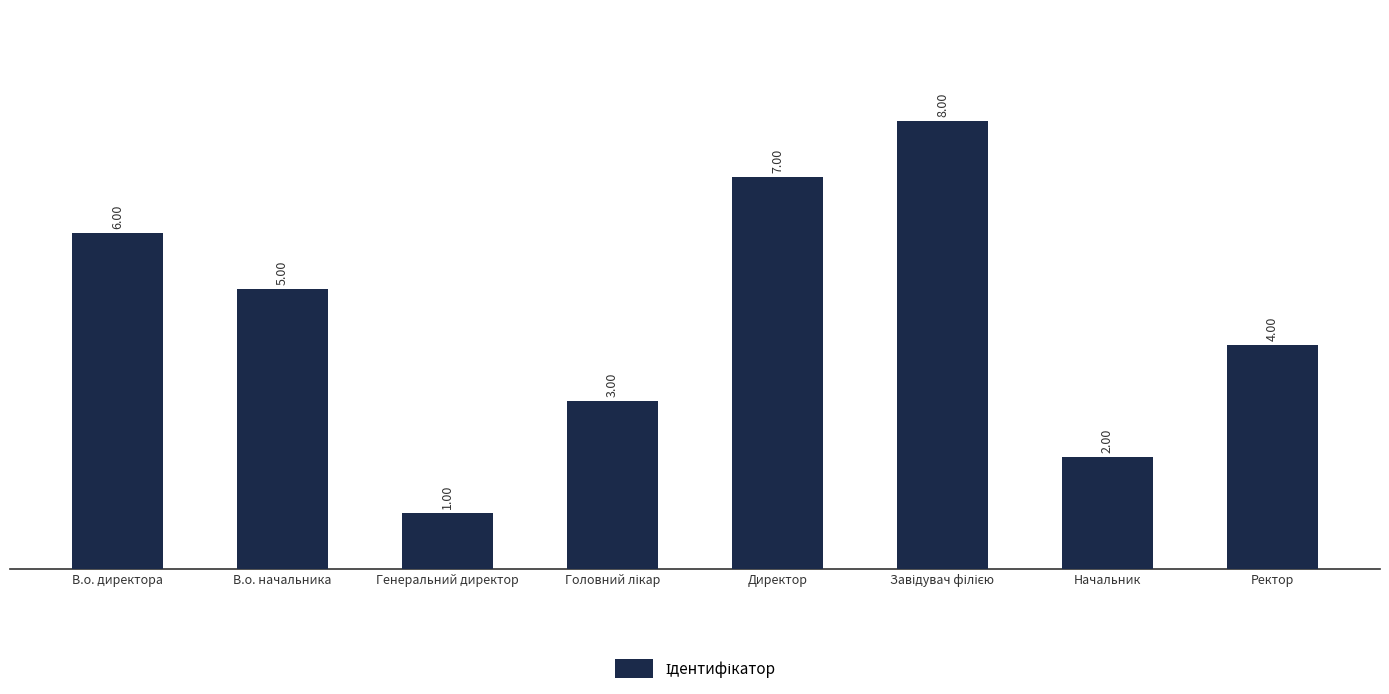

Are the bars horizontal?

No